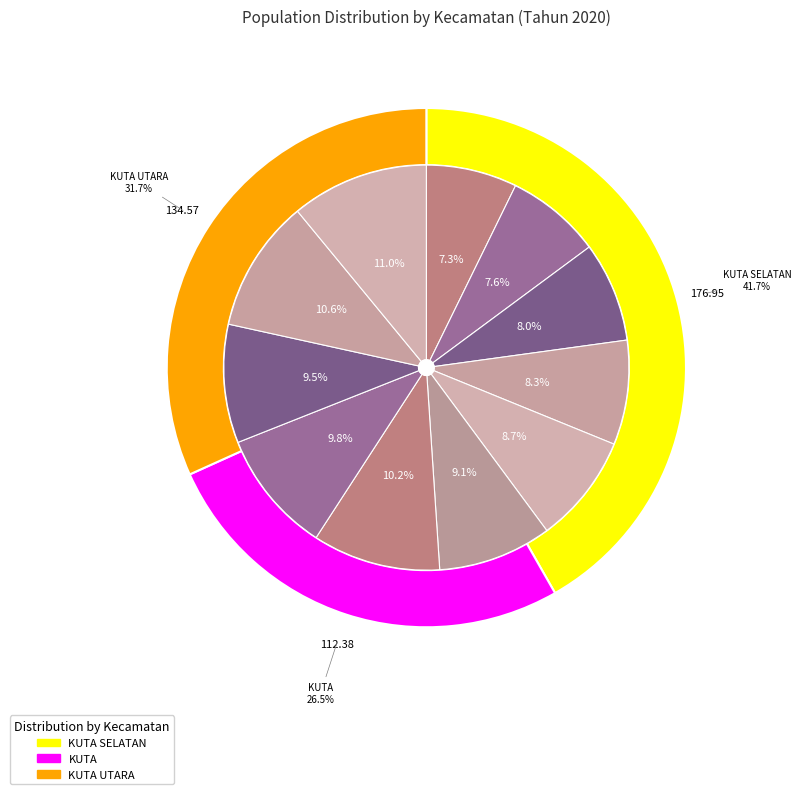

Is it true that KUTA is 5% of the pie?

False